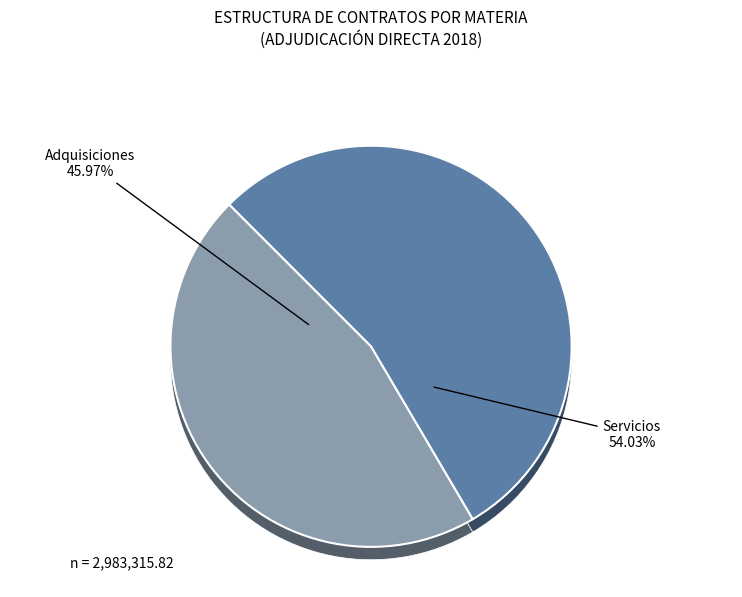

Does Adquisiciones represent more than half of the total?

No